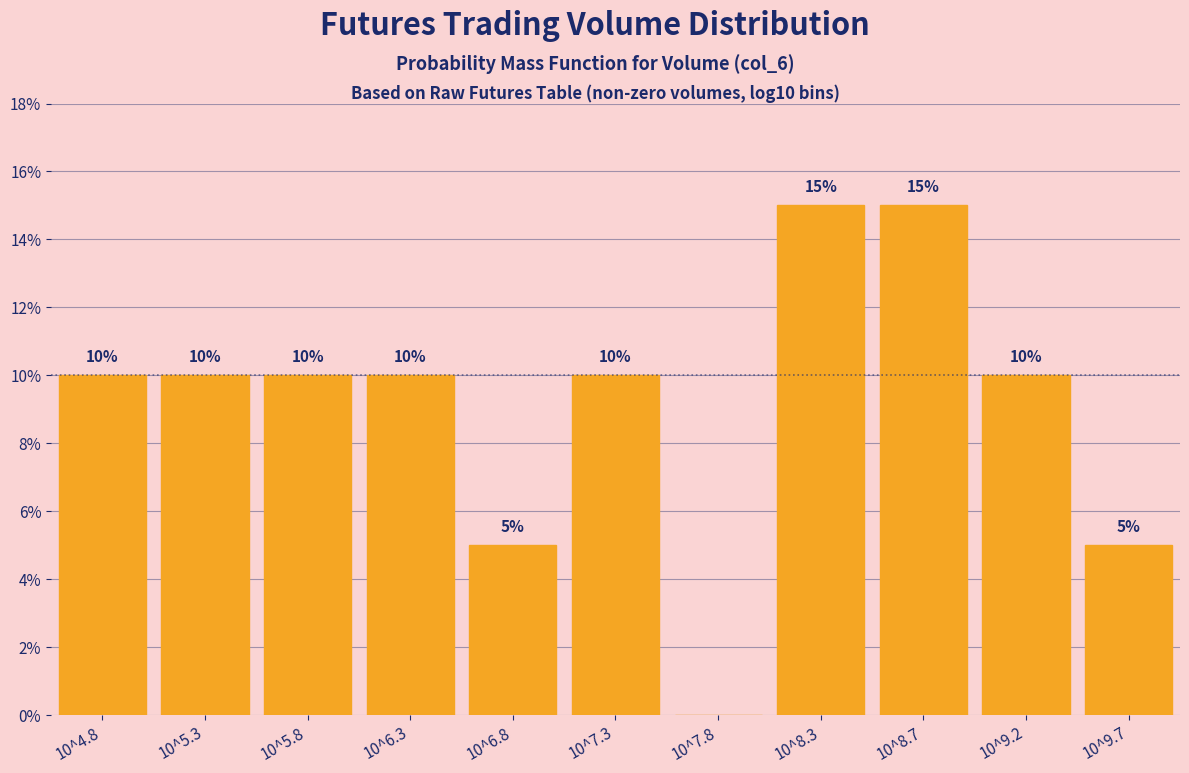

Reading right to left, extract all data points from this chart.

10^9.7=5	10^9.2=10	10^8.7=15	10^8.3=15	10^7.8=0	10^7.3=10	10^6.8=5	10^6.3=10	10^5.8=10	10^5.3=10	10^4.8=10